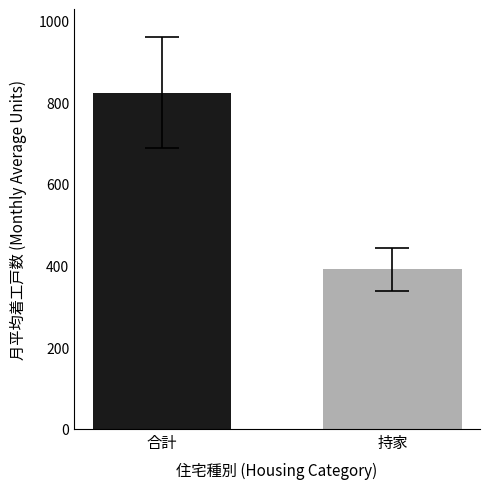

What is the difference between the maximum and minimum values?

432.5